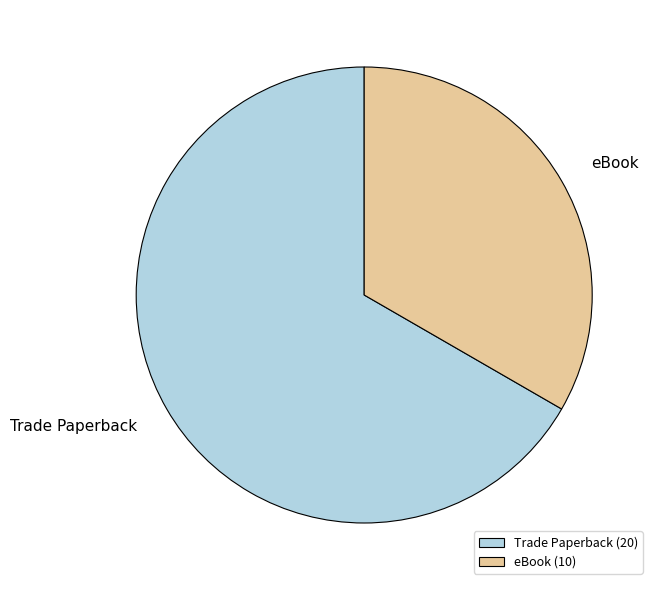

How many segments does this pie chart have?

2